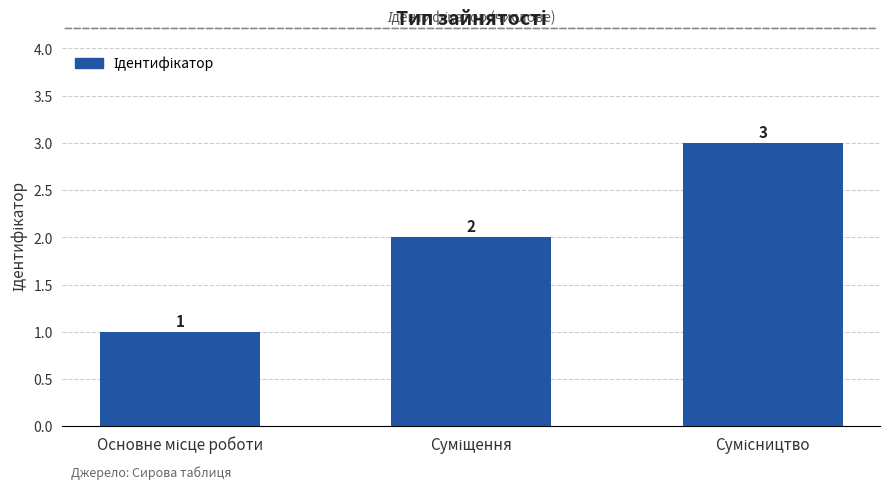

What is the sum of all values?

6